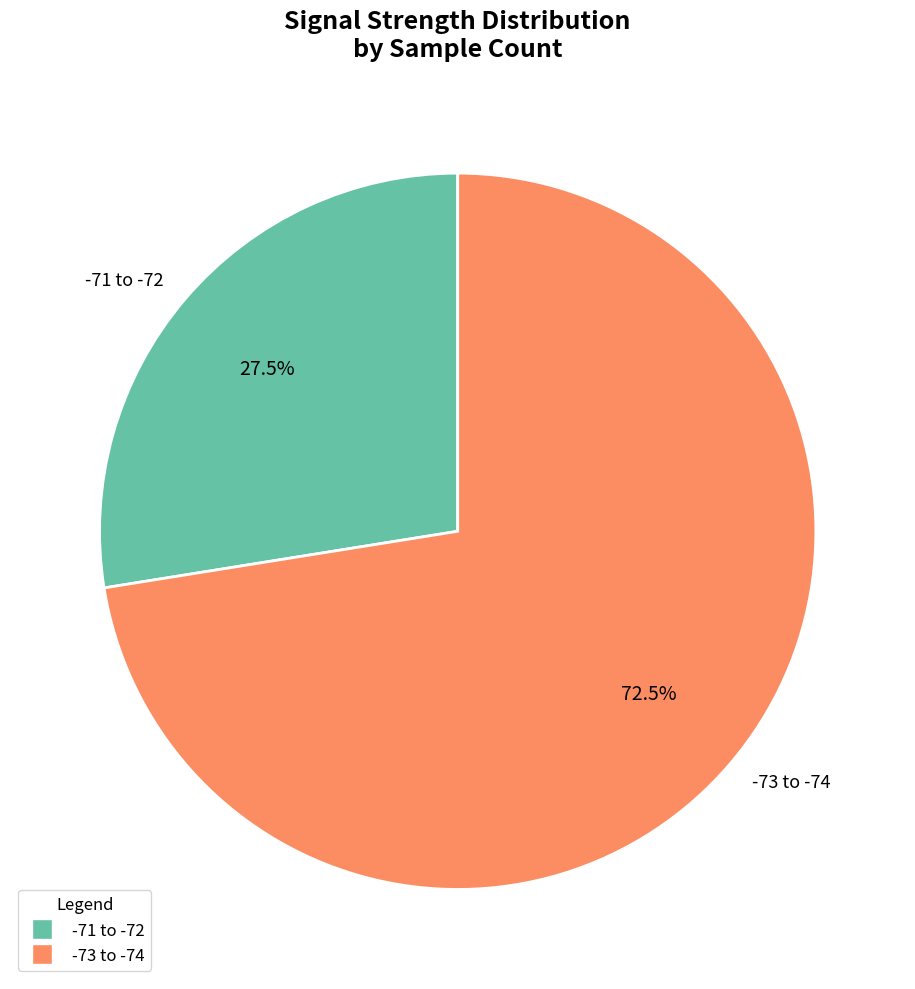

Which slice is the smallest?

-71 to -72